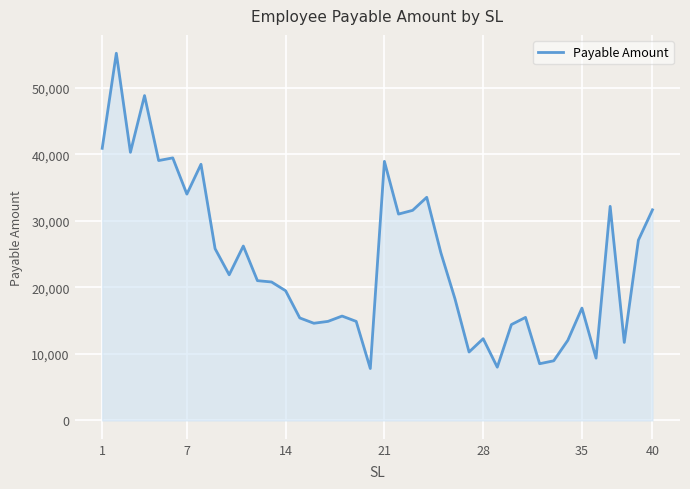

What is the smallest value displayed?

7800